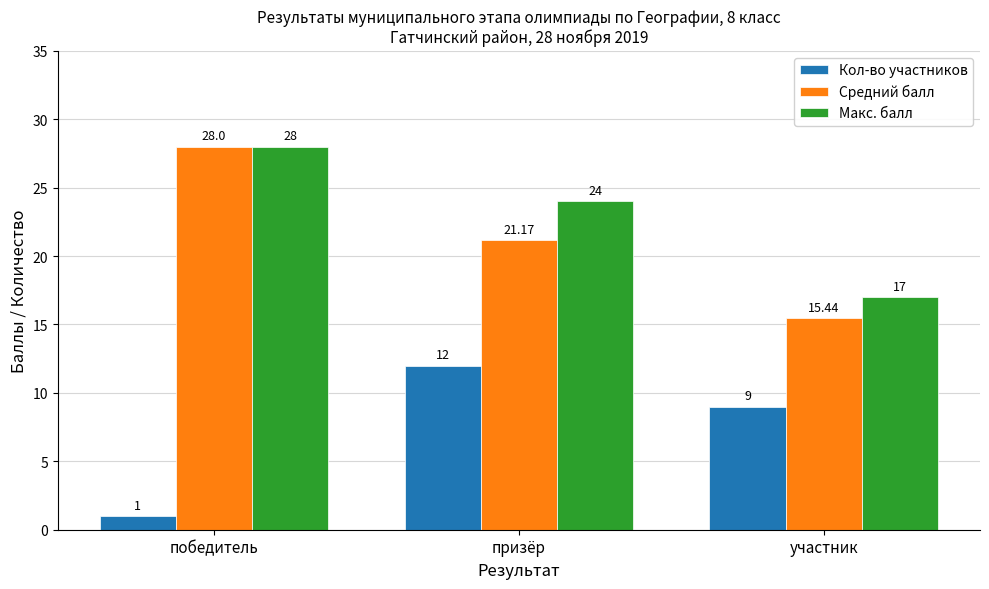

Rank the categories by Макс. балл value from highest to lowest.

победитель, призёр, участник